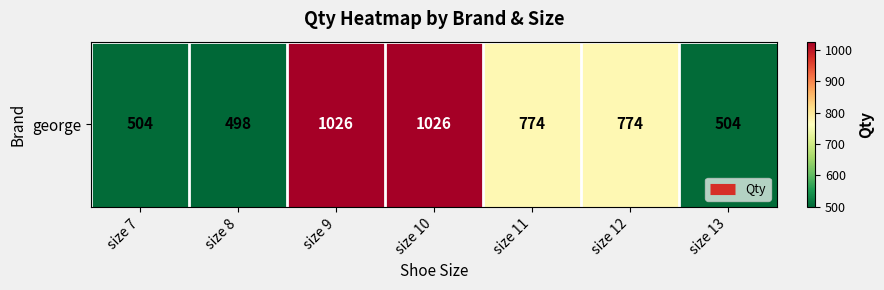

What is the greatest value displayed?

1026